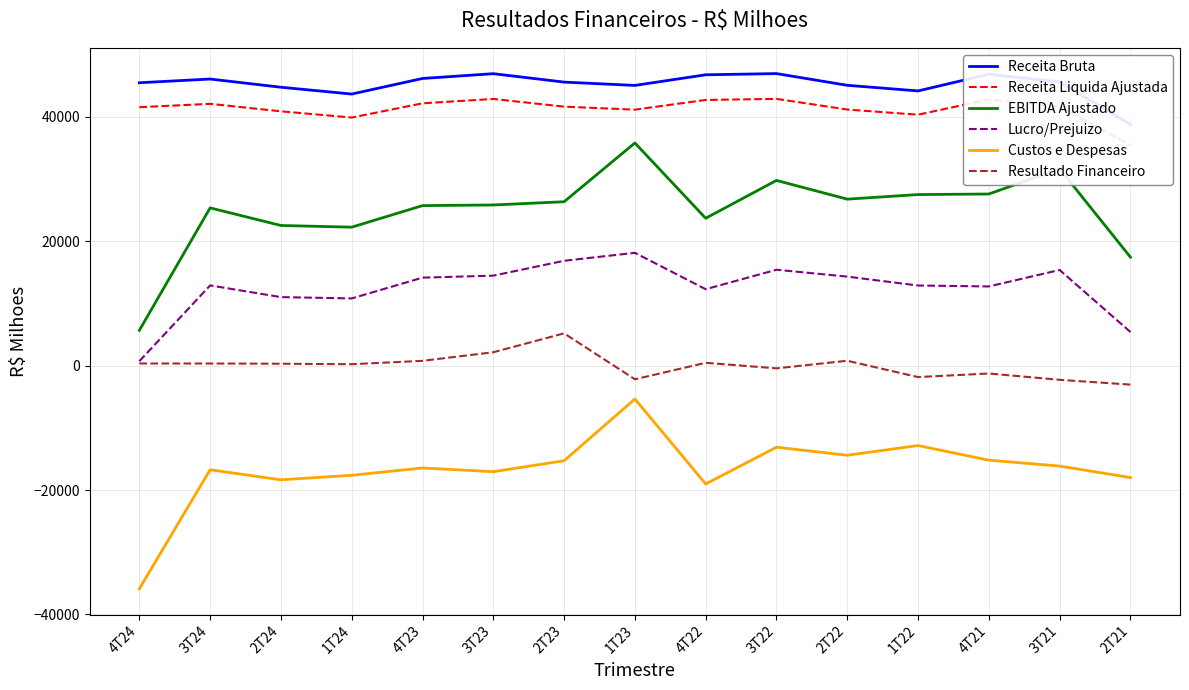

True or false: EBITDA Ajustado and Custos e Despesas cross at least once.

False